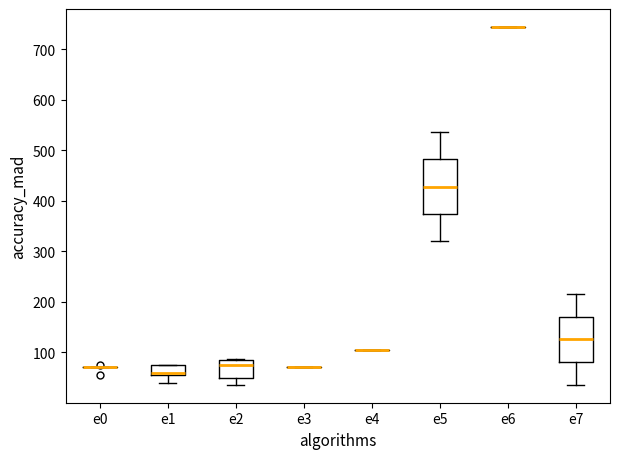

Reading left to right, transcribe this box plot: for each box, give where its median line is, the range the box spans, and where its two whiskers end, as read against the y-axis. The values are not printed on the chart, so give them approximately, as read against the axis.

e0: box collapsed to a line at 70, whiskers 70 to 70
e1: median 60 (just above the box's lower edge), box 60 to 80, whiskers 40 to 80
e2: median 80, box 50 to 90, whiskers 40 to 90
e3: box collapsed to a line at 70, whiskers 70 to 70
e4: box collapsed to a line at 100, whiskers 100 to 100
e5: median 430, box 370 to 480, whiskers 320 to 540
e6: box collapsed to a line at 740, whiskers 740 to 740
e7: median 130, box 80 to 170, whiskers 40 to 220